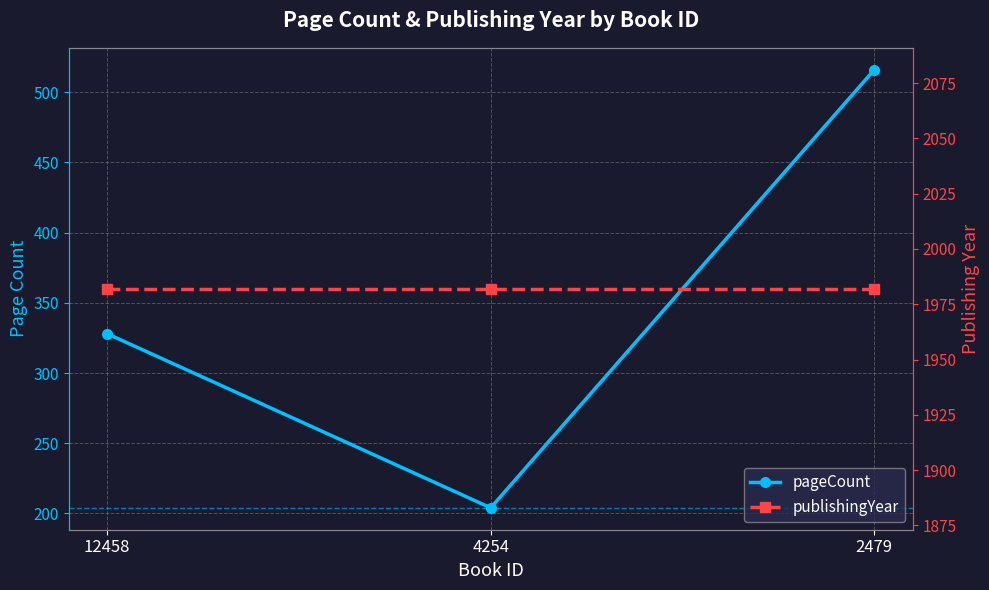

What is the difference between the maximum and minimum values in the pageCount series?

312